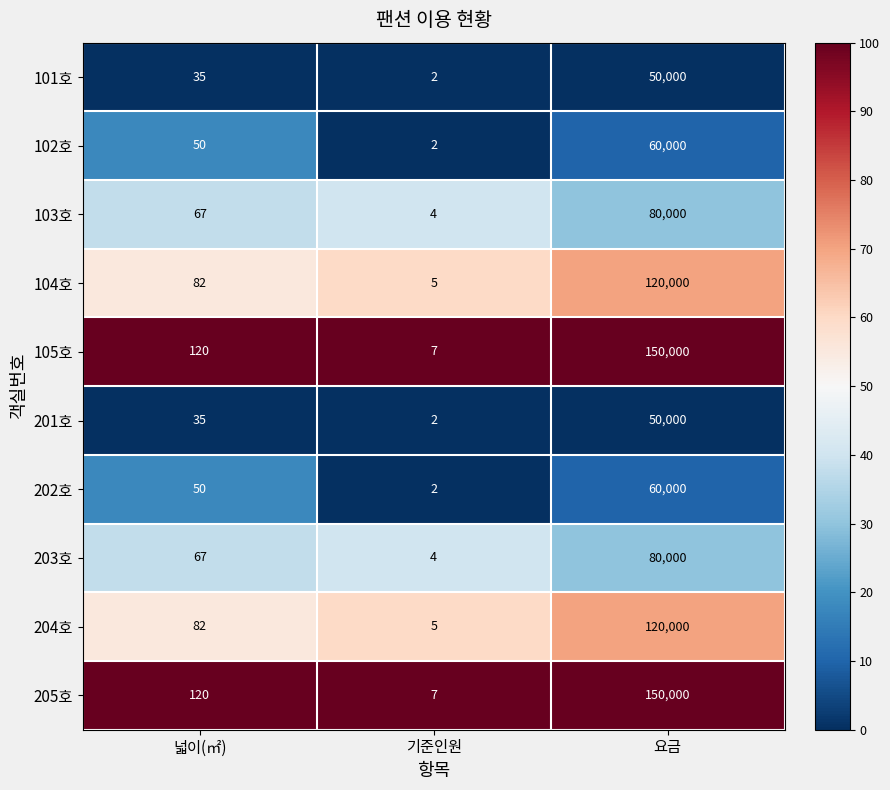

Where is 205호 nearest to the value 75003?

넓이(㎡)